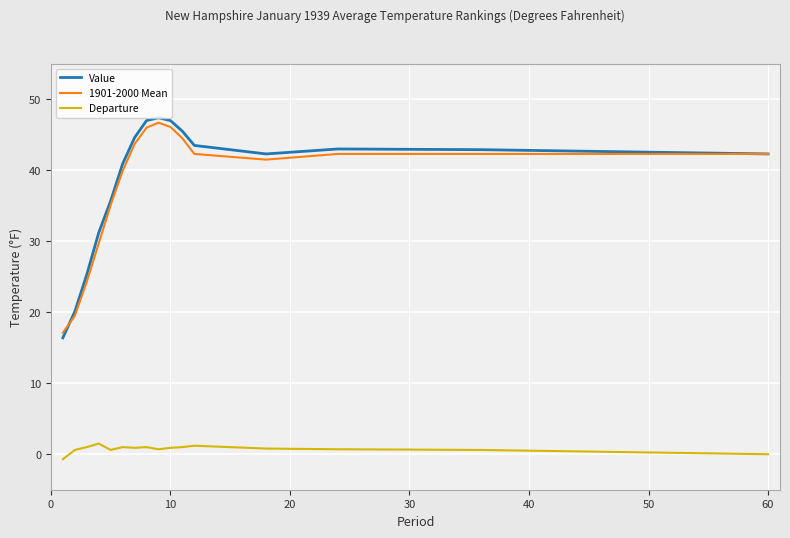

What is the minimum value for Value?

16.4